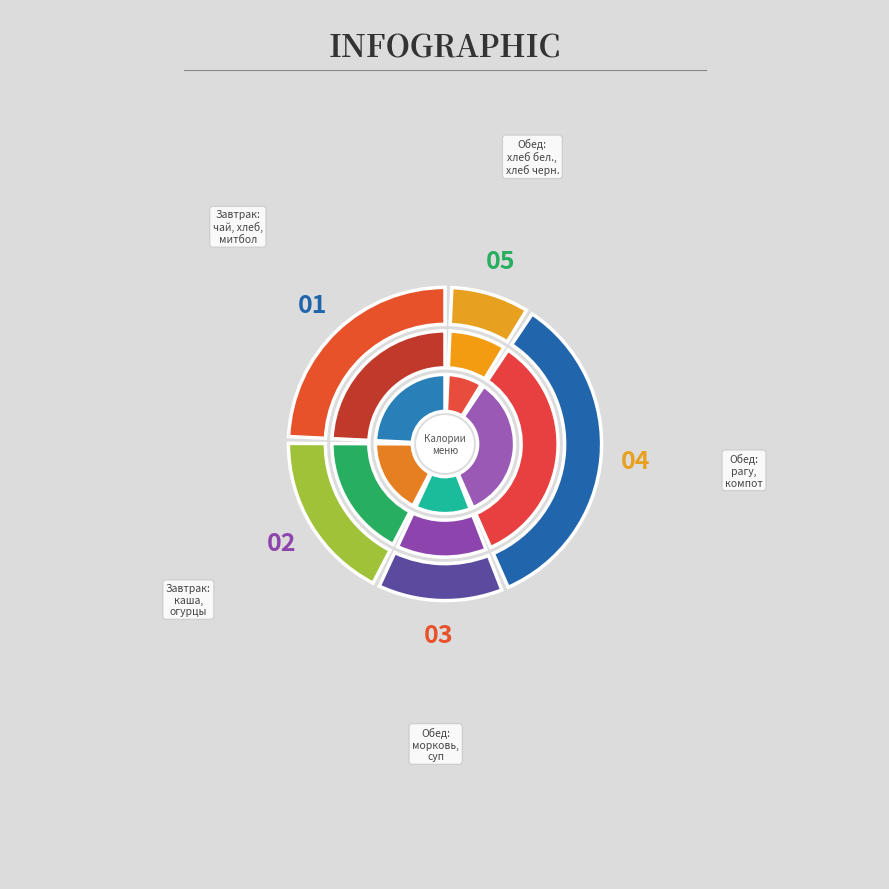

Rank the categories by value from highest to lowest.

Рагу из птицы, Митбол куриный, Каша гречневая, Суп картофельный, Хлеб пшеничный (обед), Хлеб ржаной, Компот из сухофруктов, Хлеб пшеничный (завтрак), Чай с сахаром, Морковь отварная, Огурцы соленые